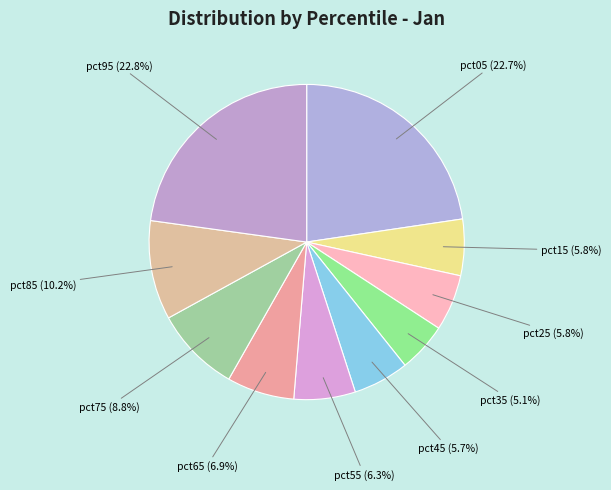

Rank the categories by value from lowest to highest.

pct35, pct45, pct25, pct15, pct55, pct65, pct75, pct85, pct05, pct95